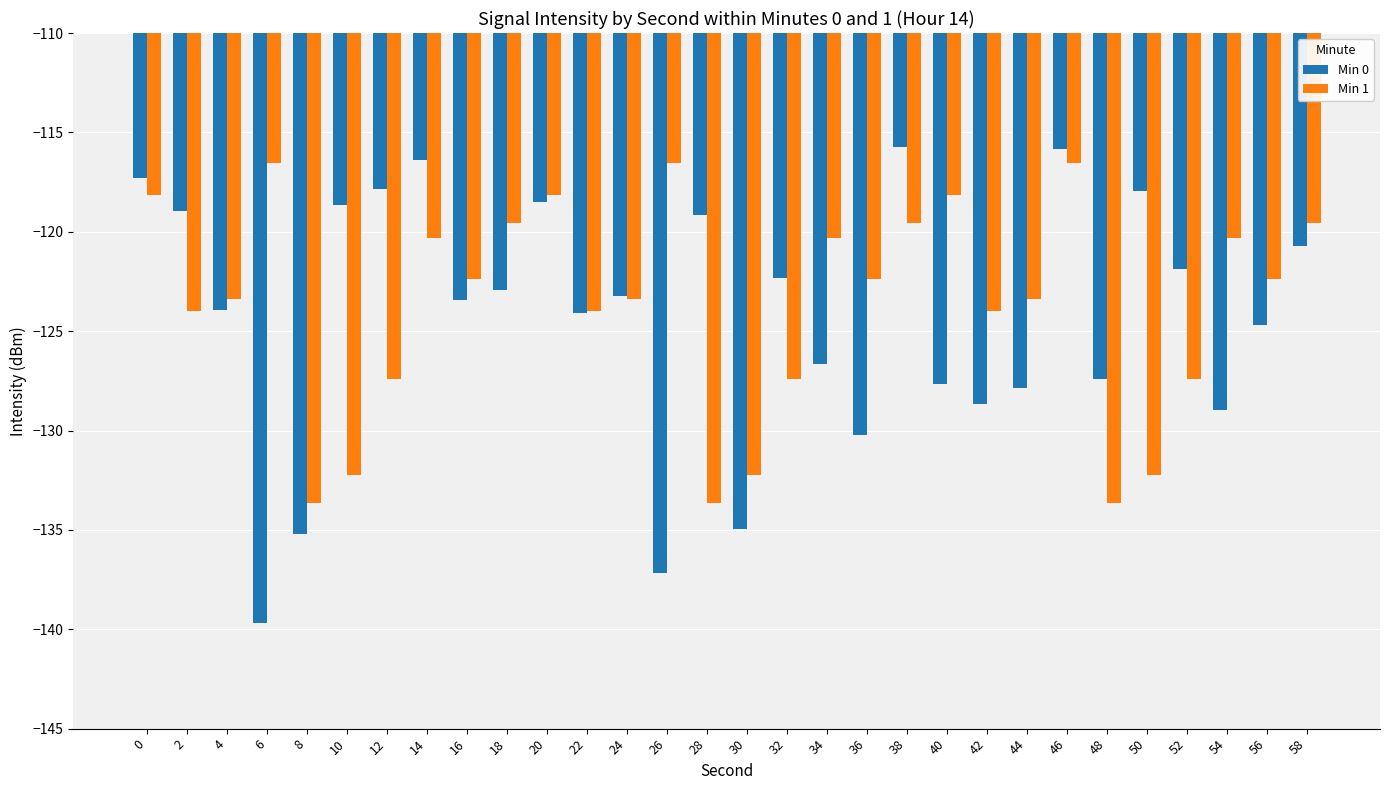

The Min 0 series shows -123.4 at 16. True or false?

True